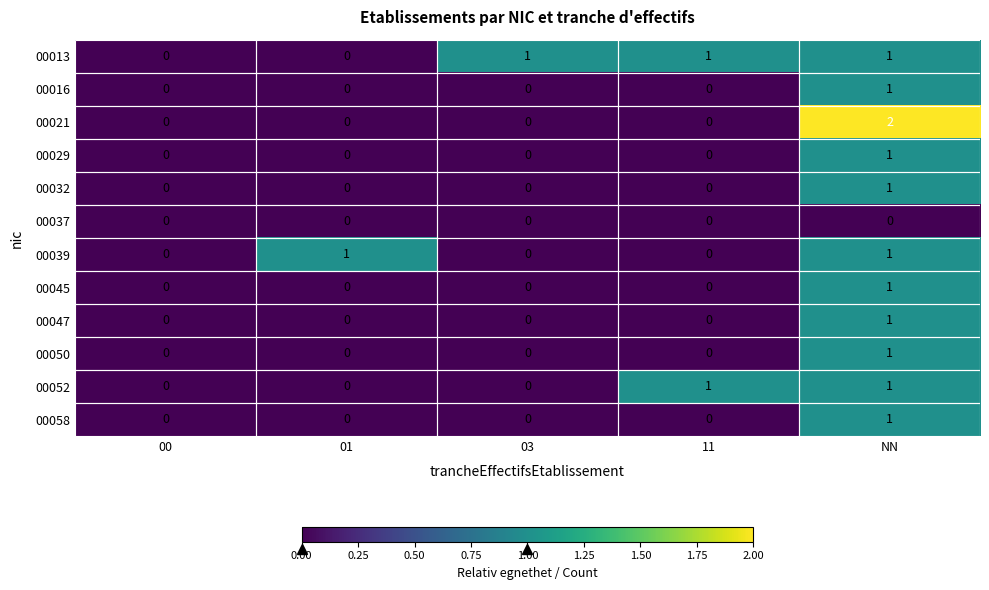

How many distinct data groups are displayed?

12